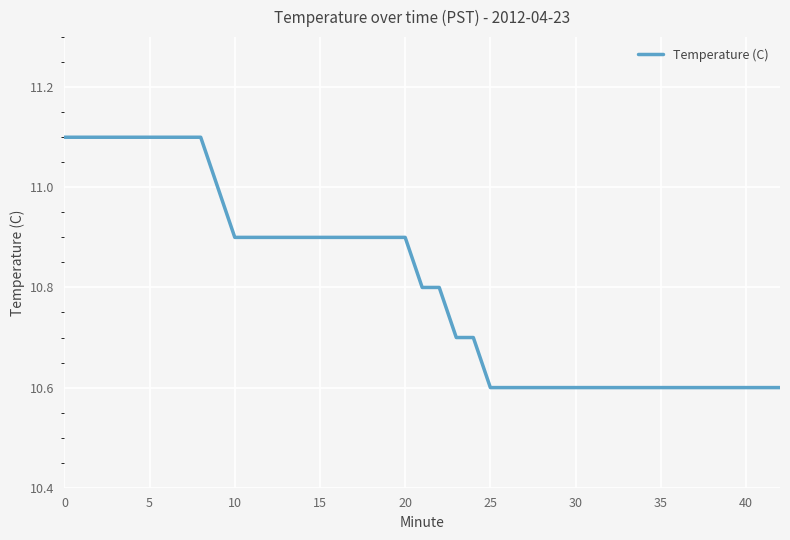

What is the smallest value displayed?

10.6